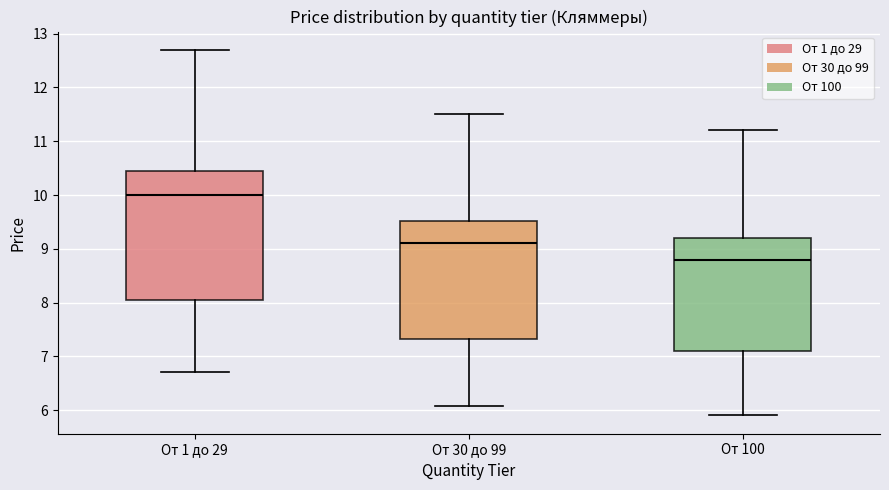

Where does the lower whisker of the box for От 100 end on the y-axis? The values are not printed on the chart, so give them approximately, as read against the axis.

5.9